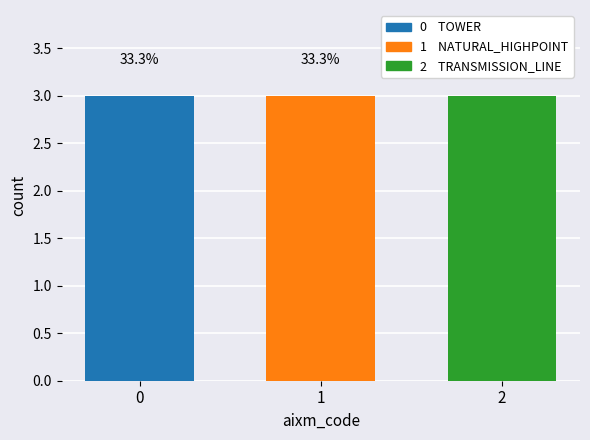

At which category does the chart reach its minimum across all series?

NATURAL_HIGHPOINT